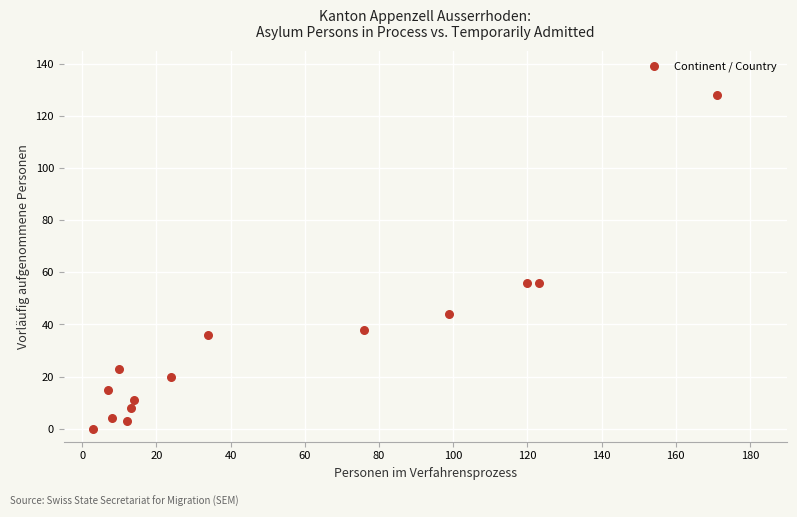

What is the range of Y values (max minus min)?

128